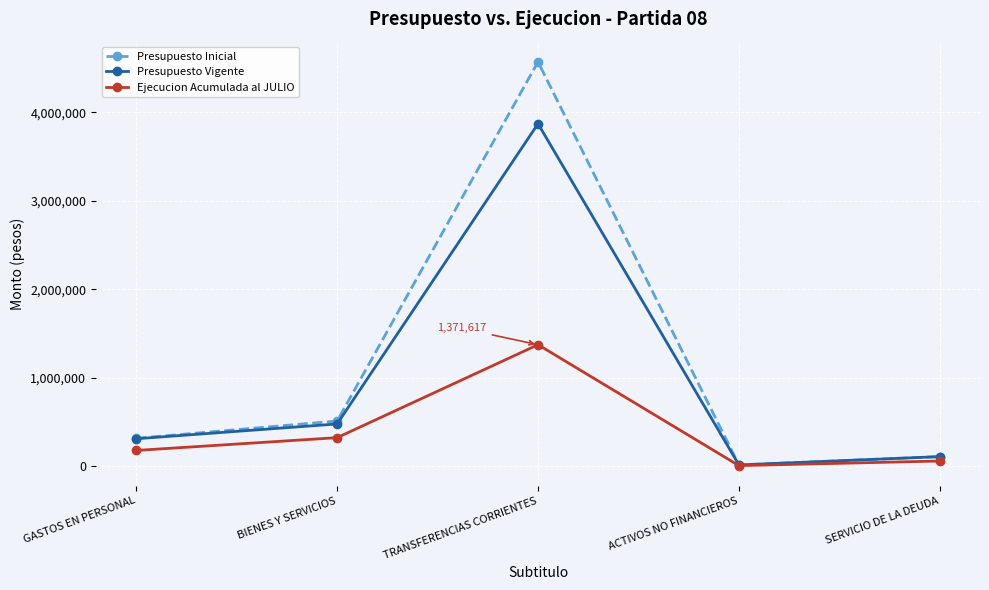

How many lines are shown in the chart?

3